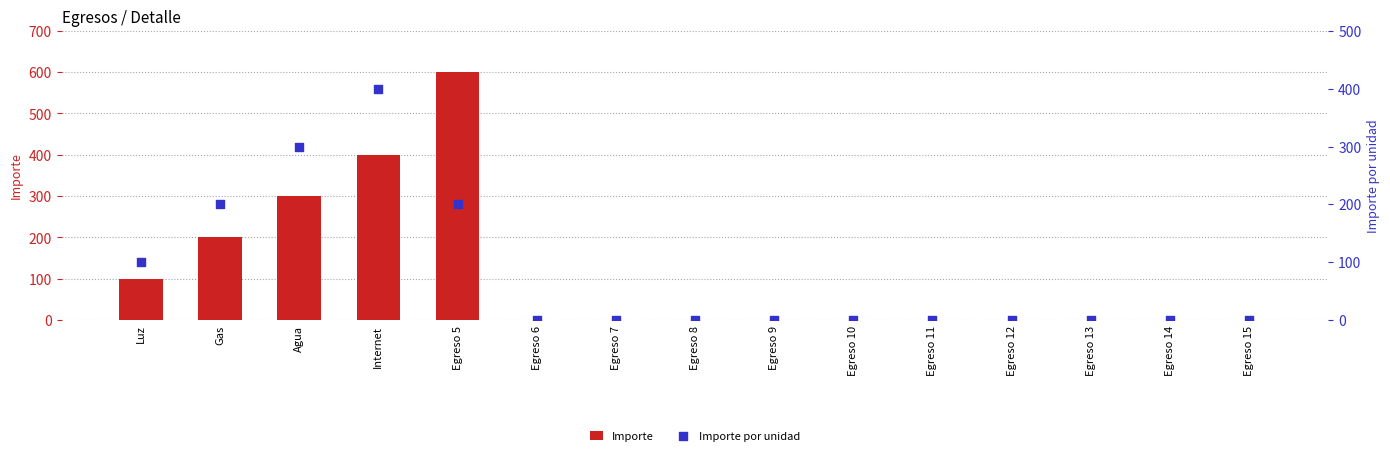

Which series has the largest Y range (max minus min)?

Importe